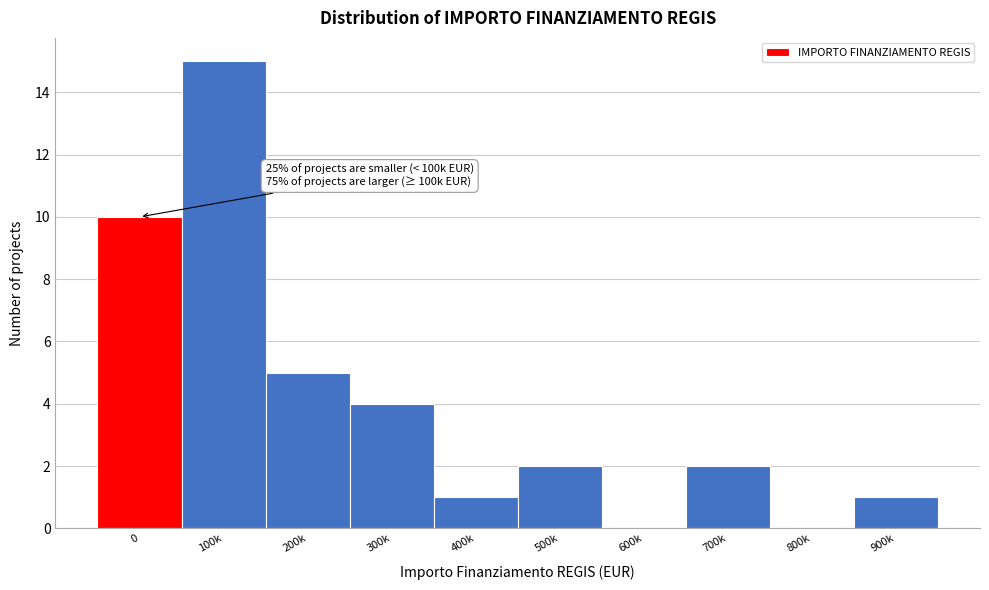

Reading left to right, extract all data points from this chart.

0=10	100k=15	200k=5	300k=4	400k=1	500k=2	600k=0	700k=2	800k=0	900k=1